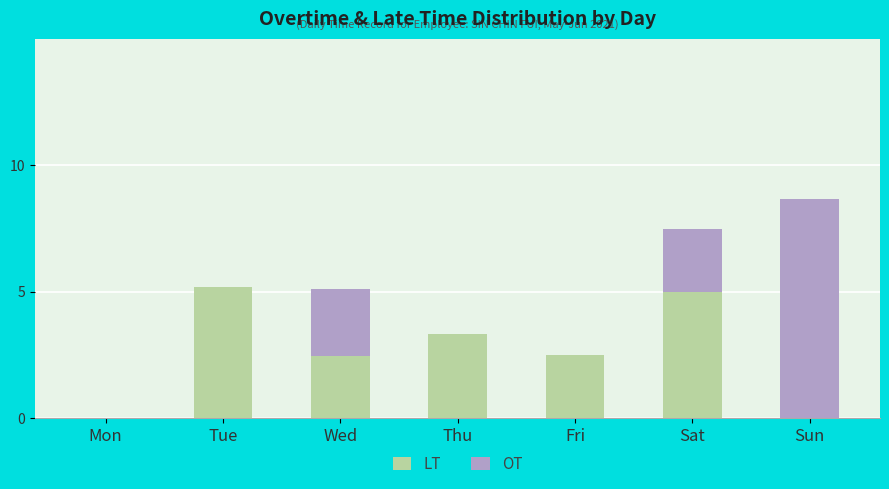

What is the total value across all series at Sat?

7.5